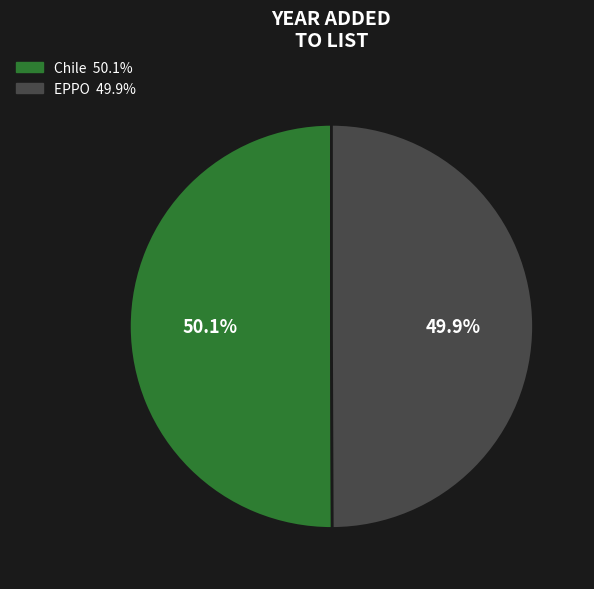

Is there a majority slice in this chart?

Yes